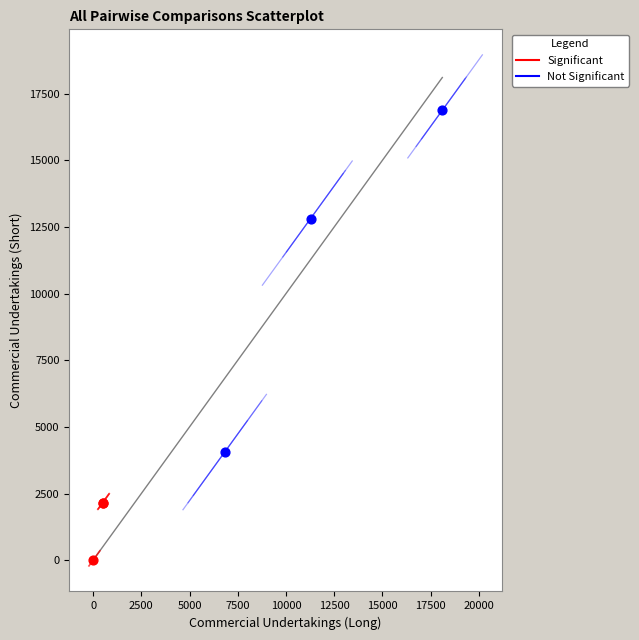

Which series contains the highest Y value?

Not Significant